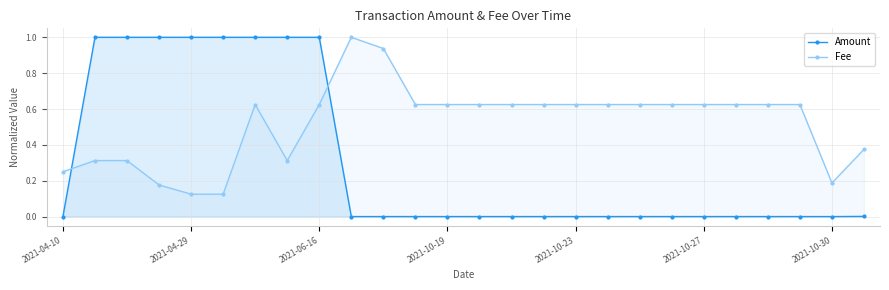

At 2021-06-16, list the series in order from largest to smallest.

Amount, Fee